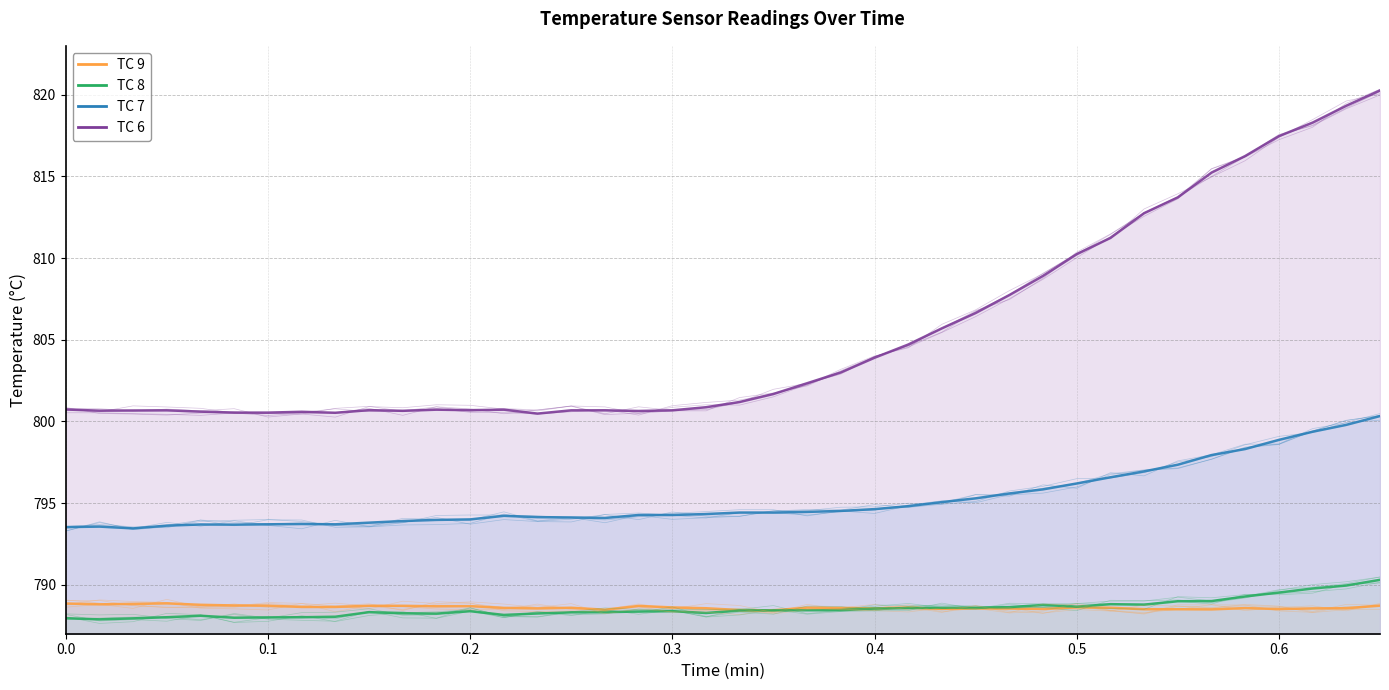

True or false: TC 6 and TC 8 intersect in this chart.

False